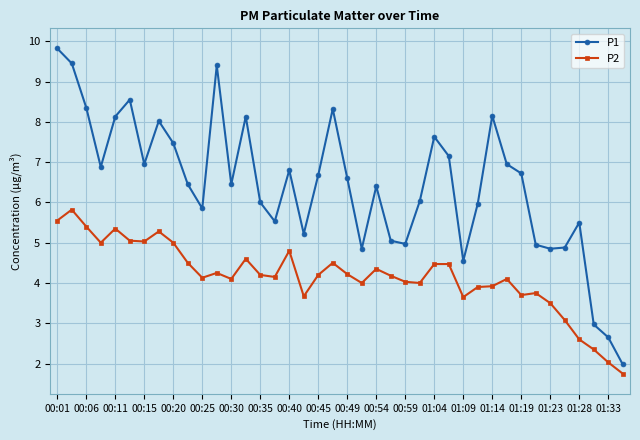

What is the average value of the P1 series?

6.4